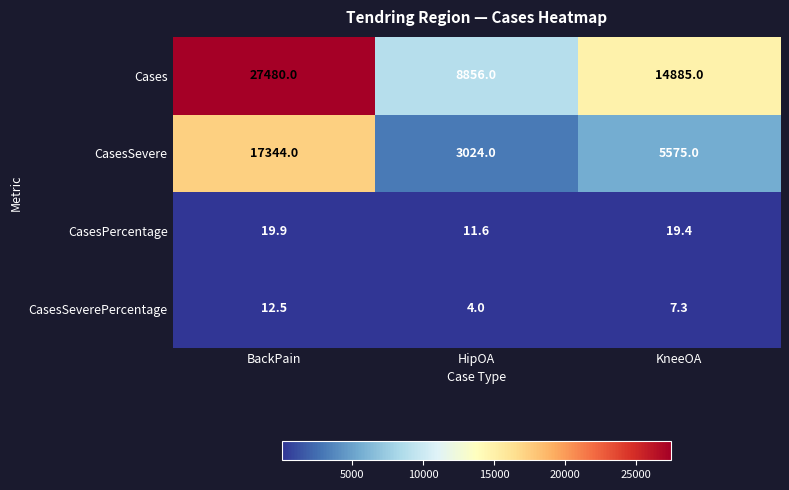

Which label corresponds to the largest value in the chart?

BackPain